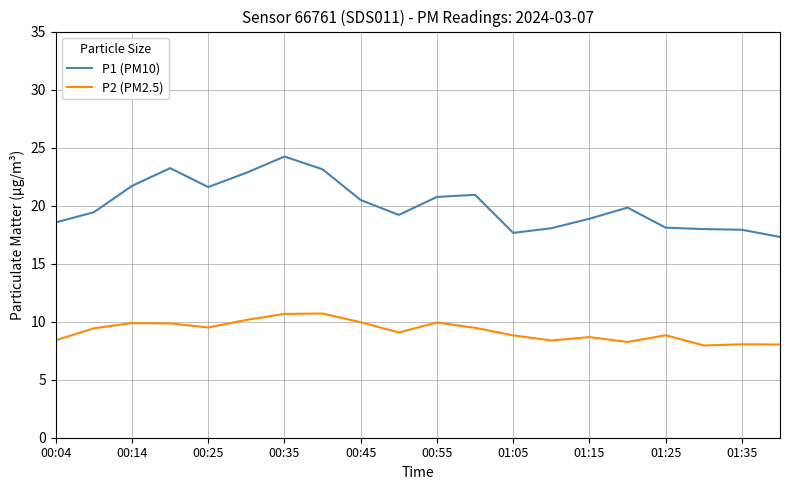

What is the minimum value shown in the chart?

8.0